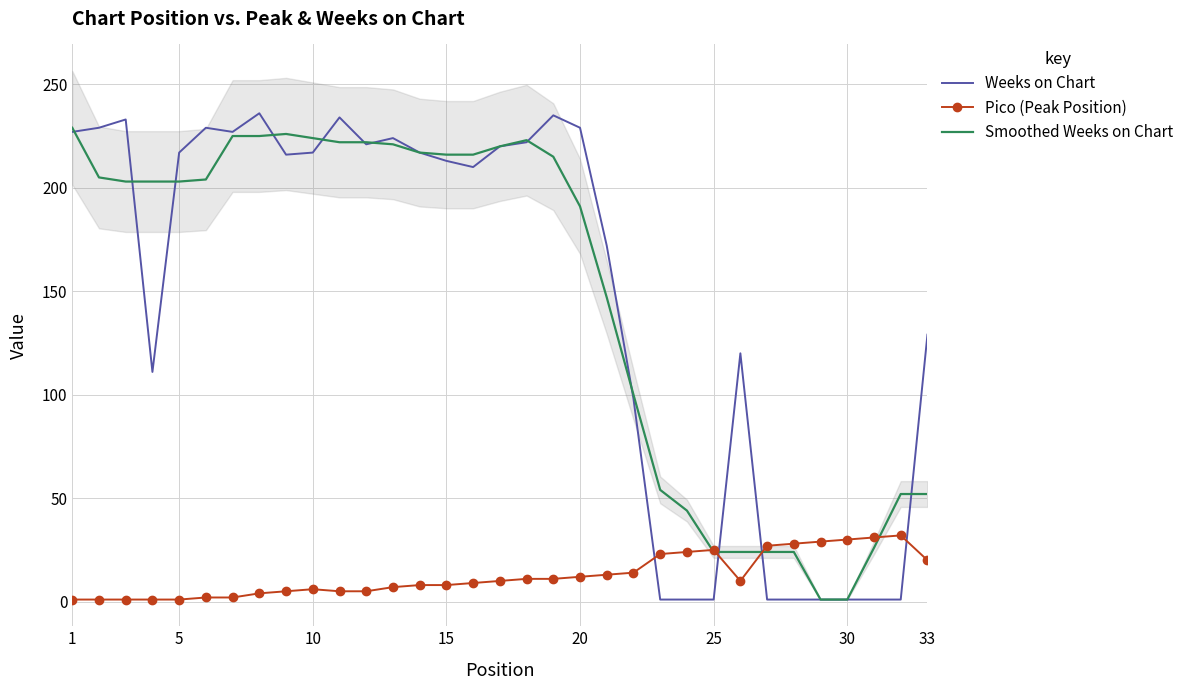

Reading left to right, transcribe all the data shown in this chart.

Weeks on Chart: 227	229	233	111	217	229	227	236	216	217	234	221	224	217	213	210	220	222	235	229	172	98	1	1	1	120	1	1	1	1	1	1	129
Pico (Peak Position): 1	1	1	1	1	2	2	4	5	6	5	5	7	8	8	9	10	11	11	12	13	14	23	24	25	10	27	28	29	30	31	32	20
Smoothed Weeks on Chart: 229	205	203	203	203	204	225	225	226	224	222	222	221	217	216	216	220	223	215	191	147	100	54	44	24	24	24	24	1	1	26	52	52